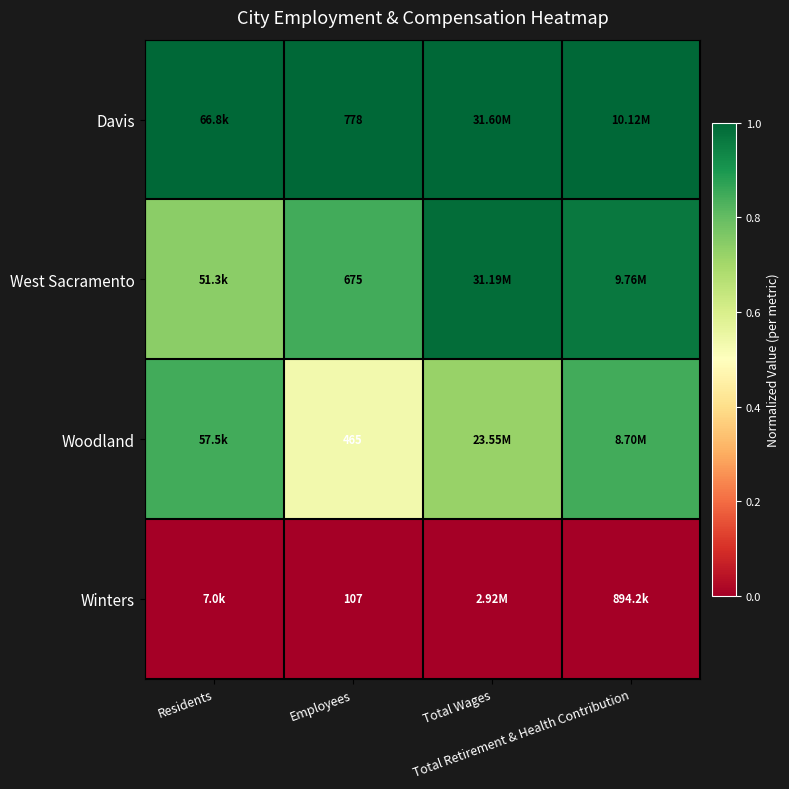

At which category is the sum across all series the highest?

Total Retirement & Health Contribution